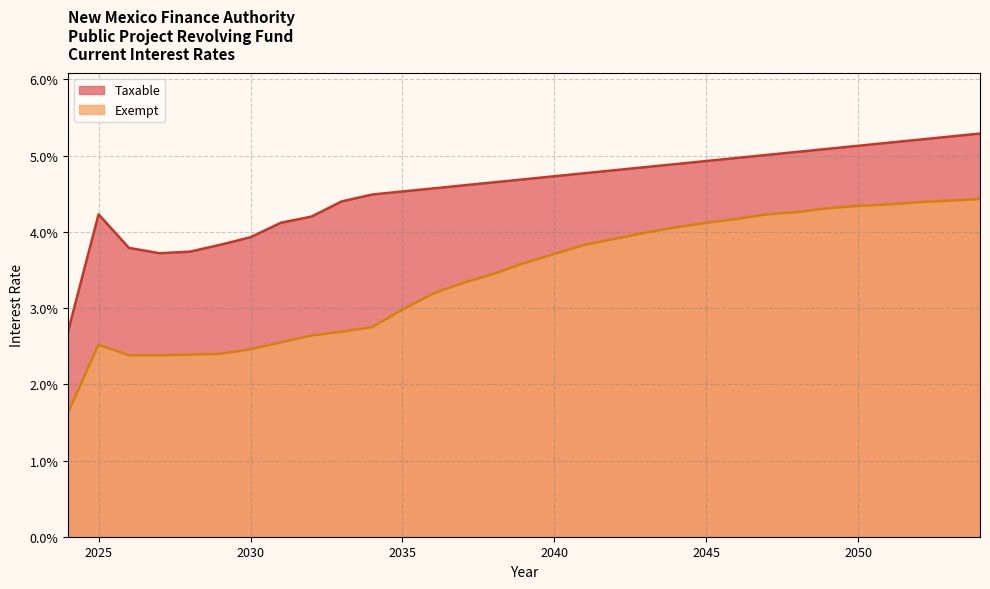

At 2041, list the series in order from largest to smallest.

Taxable, Exempt